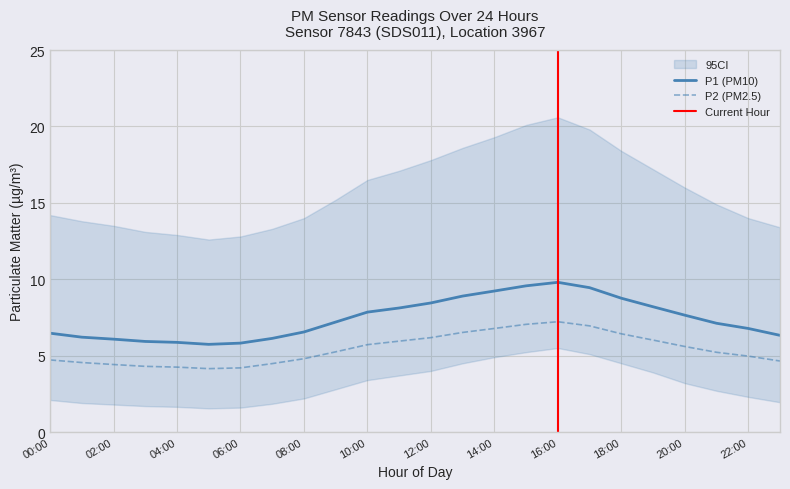

What is the maximum value for P1 (PM10)?

9.8